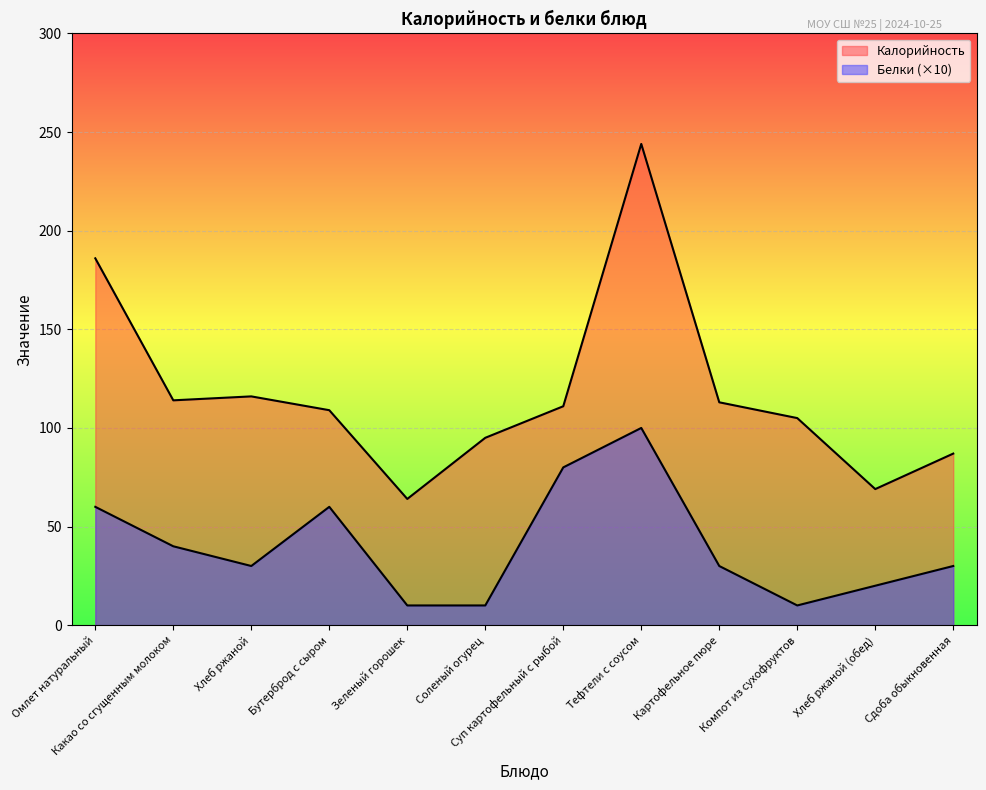

True or false: Калорийность has more than 2 interior local peaks.

False